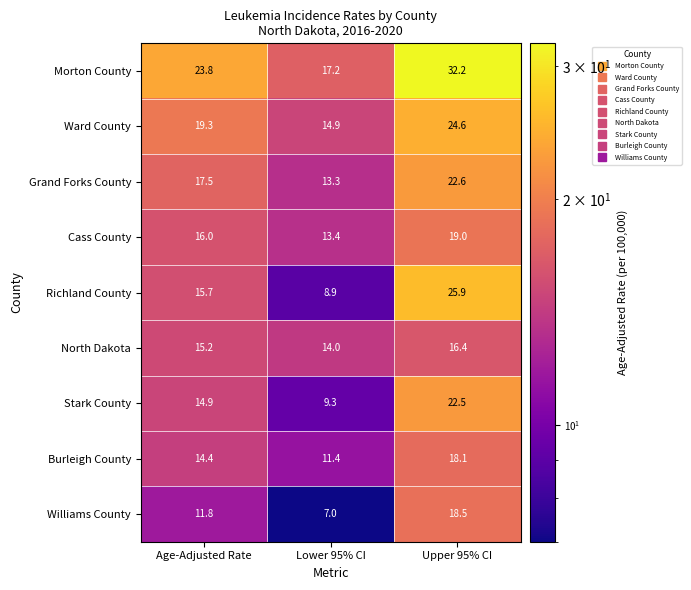

At which label does Richland County first exceed 15?

Age-Adjusted Rate